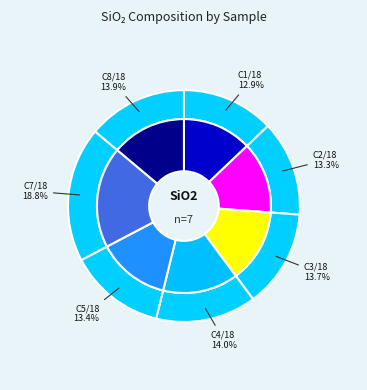

True or false: C4/18 accounts for 3% of the total.

False